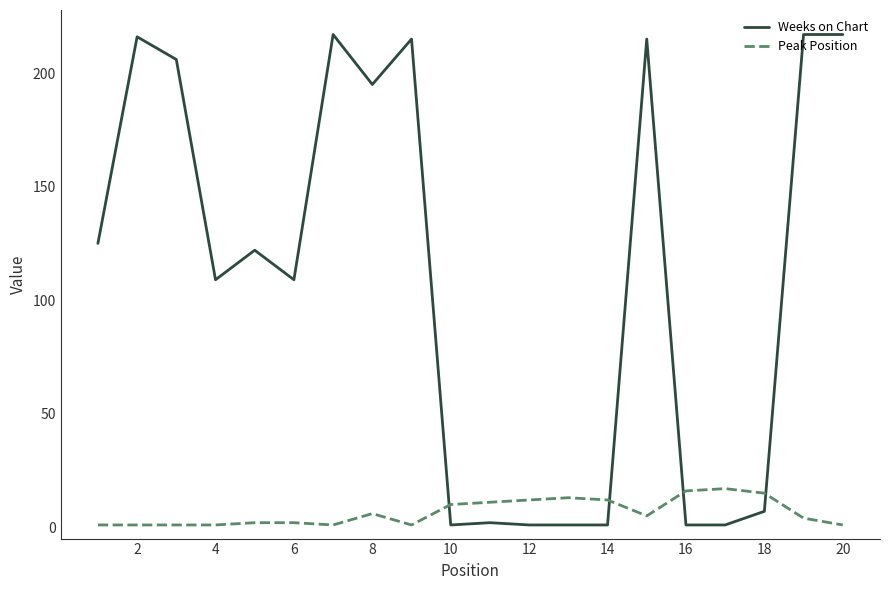

How many times do Weeks on Chart and Peak Position cross each other?

4